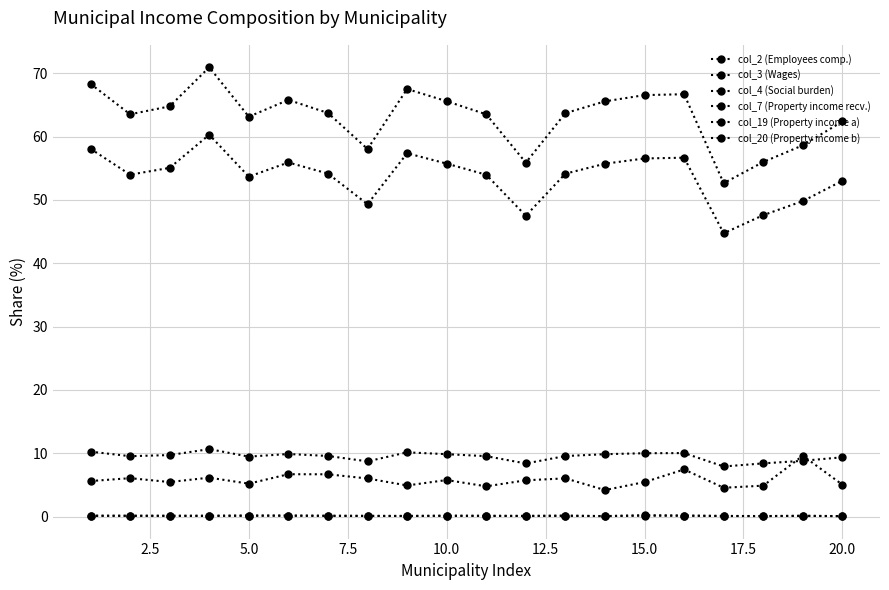

Count the number of categories in the chart.

20